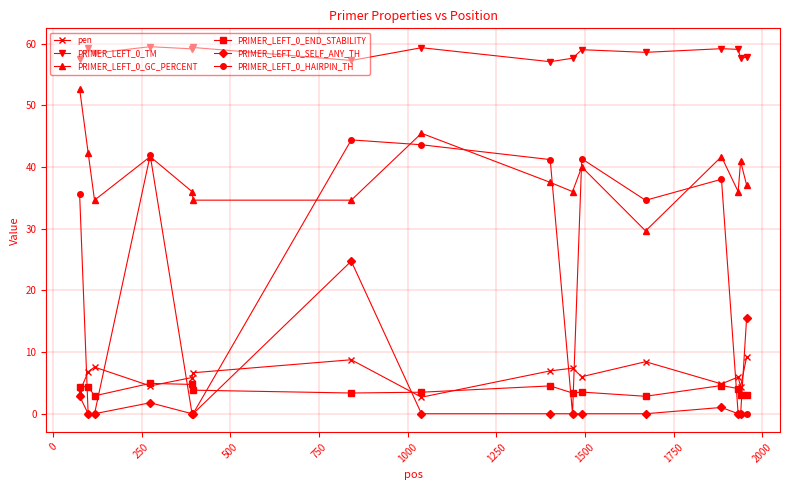

Which series has the largest total across all categories?

PRIMER_LEFT_0_TM